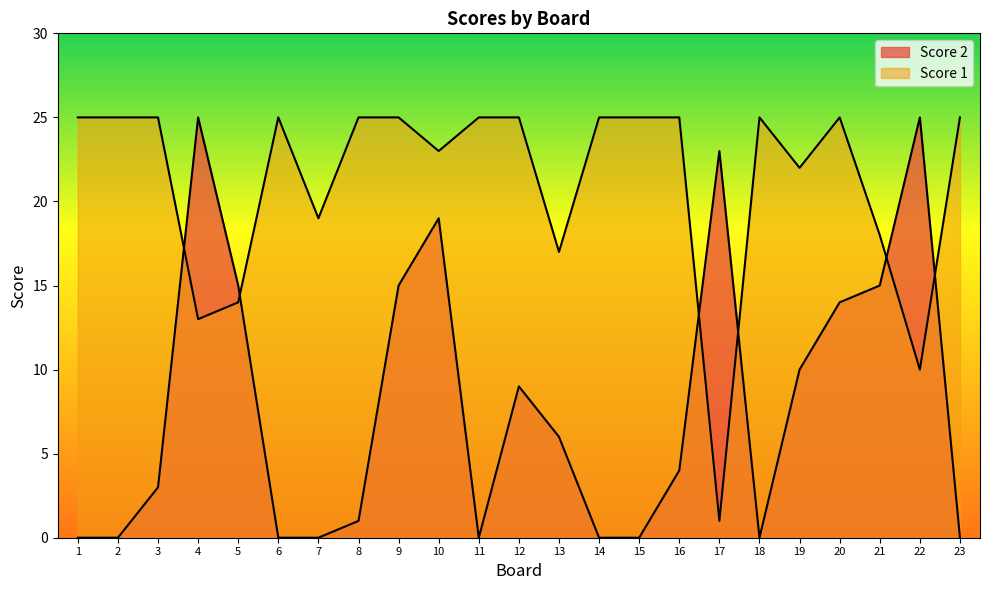

Which has a higher value, 6 or 3?

3